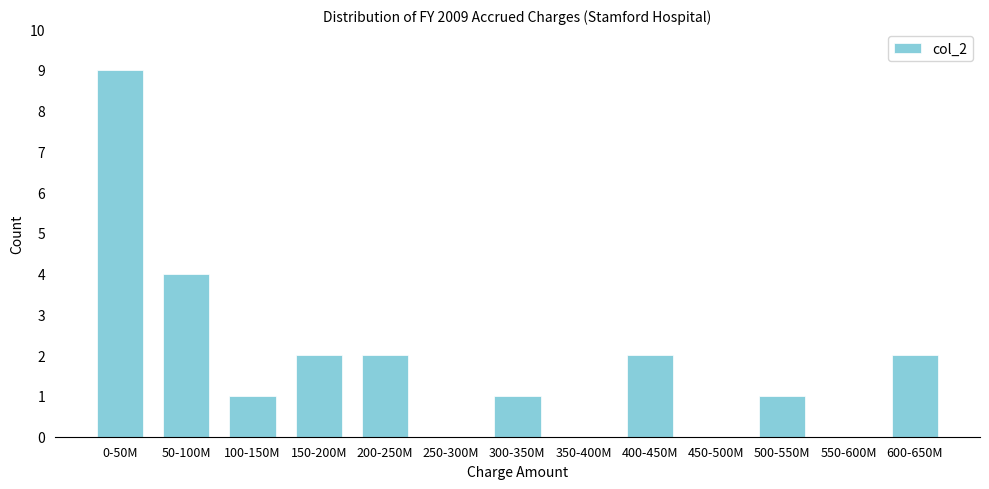

Reading left to right, transcribe all the data shown in this chart.

0-50M=9	50-100M=4	100-150M=1	150-200M=2	200-250M=2	250-300M=0	300-350M=1	350-400M=0	400-450M=2	450-500M=0	500-550M=1	550-600M=0	600-650M=2